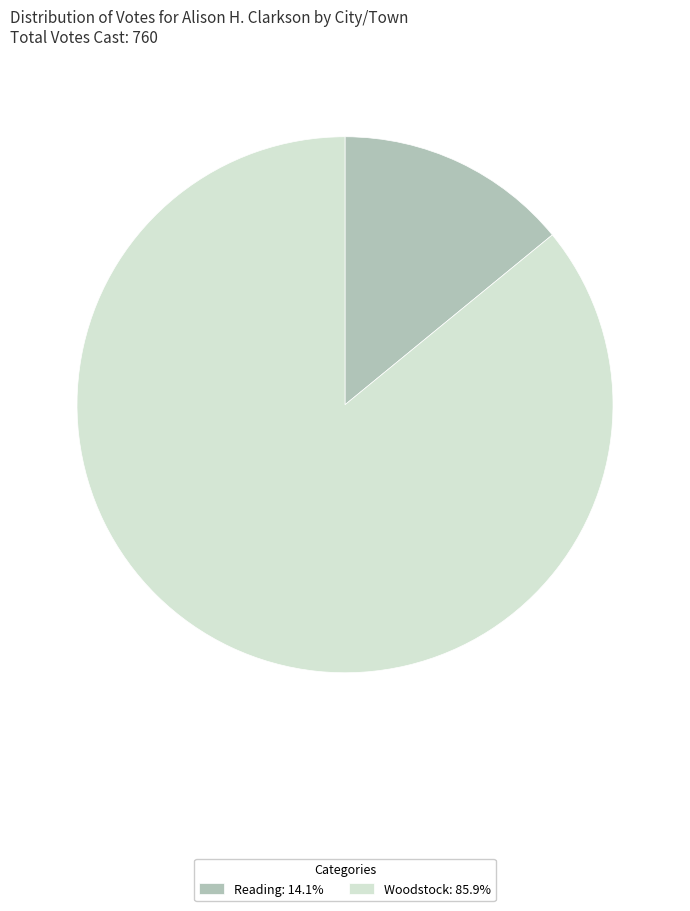

Rank the categories by value from highest to lowest.

Woodstock, Reading